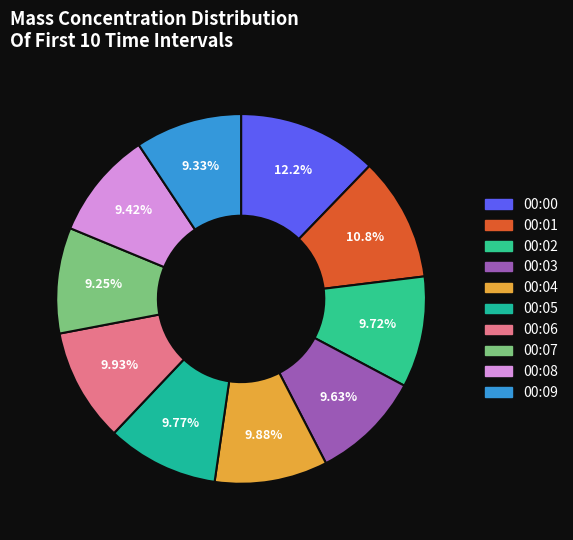

Count the number of slices in the pie.

10